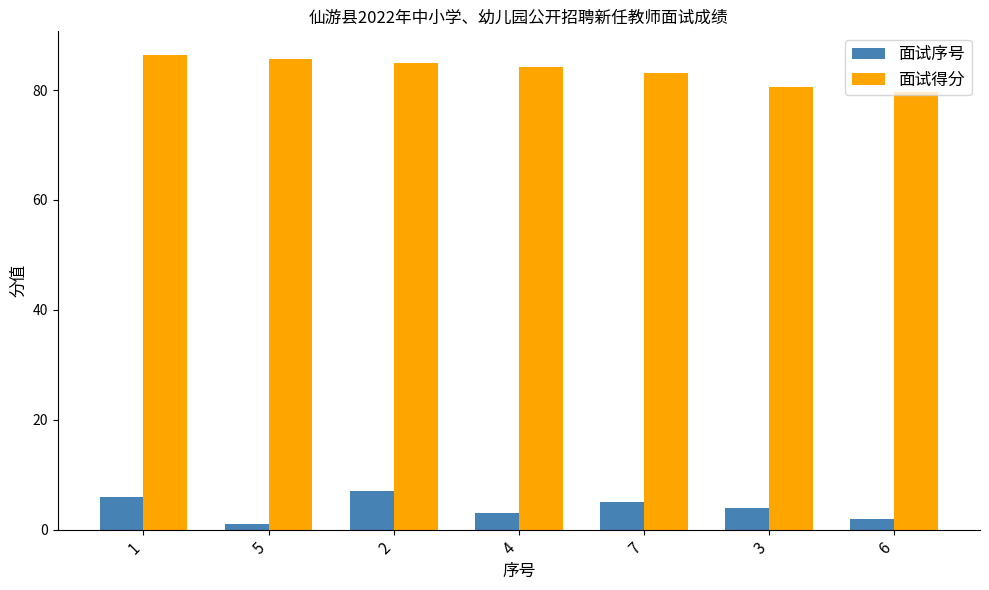

The 面试序号 series shows 2.0 at 6. True or false?

True